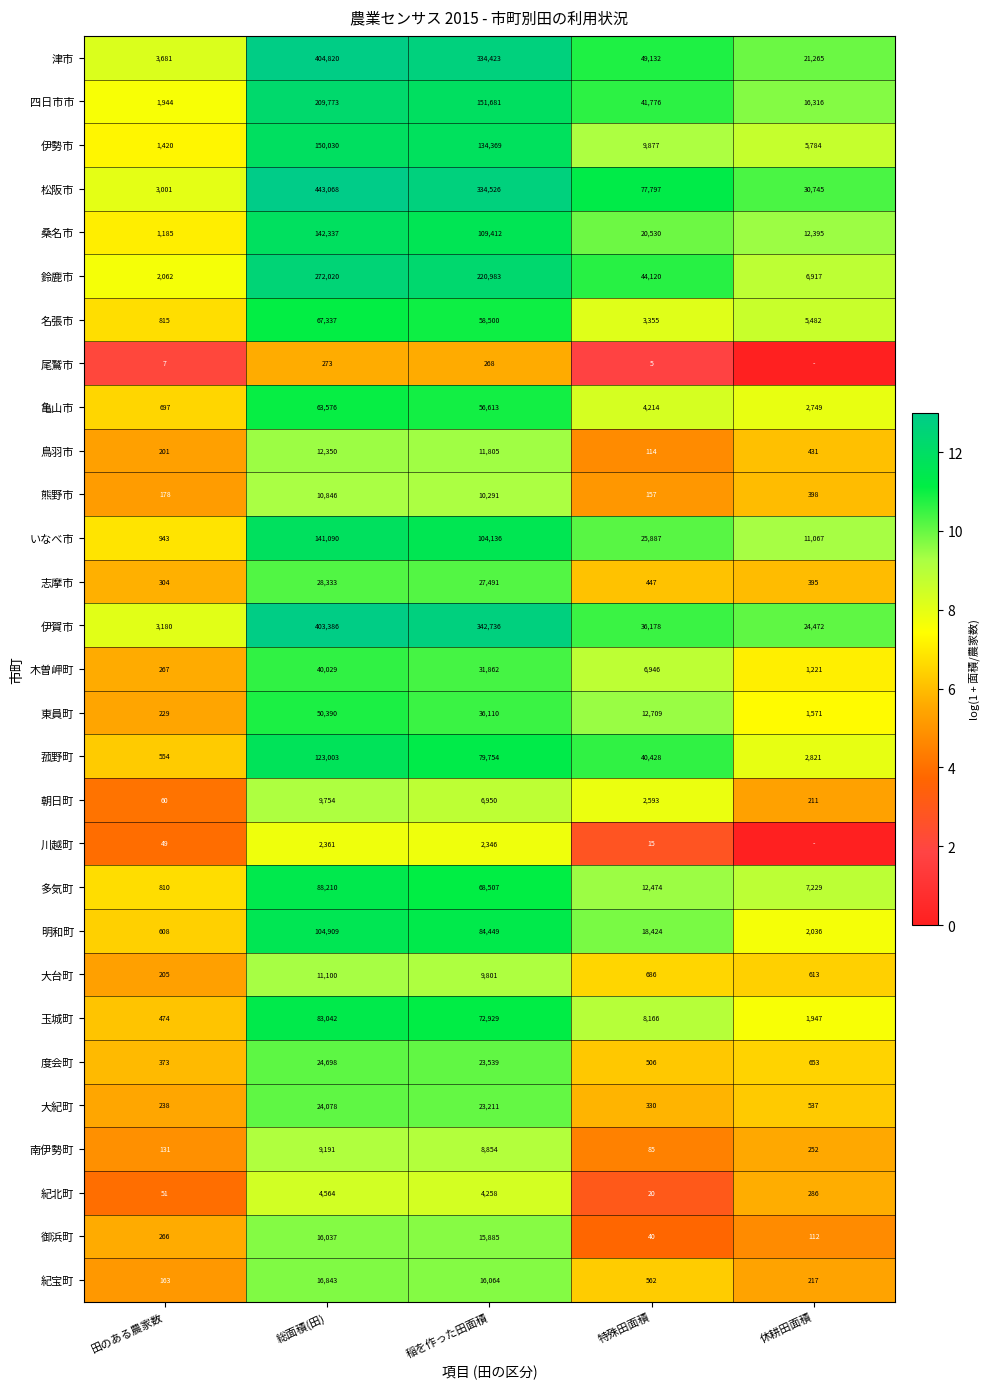

What value does the 明和町 series have at 稲を作った田面積?

84449